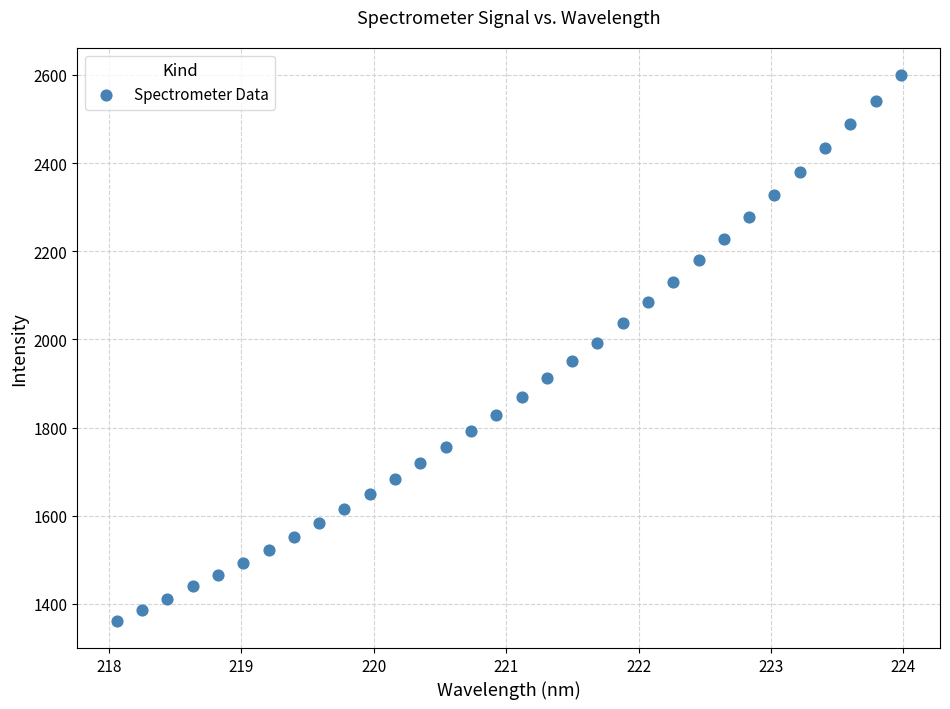

What is the range of Y values (max minus min)?

1237.9